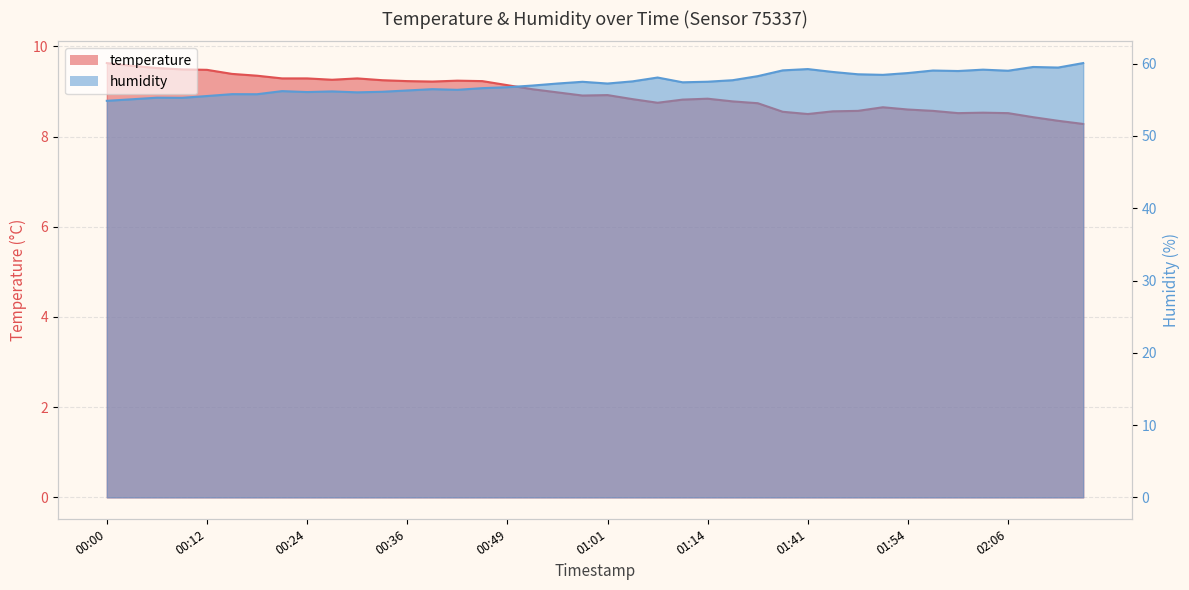

List the series in order of their overall mean, lowest first.

temperature, humidity